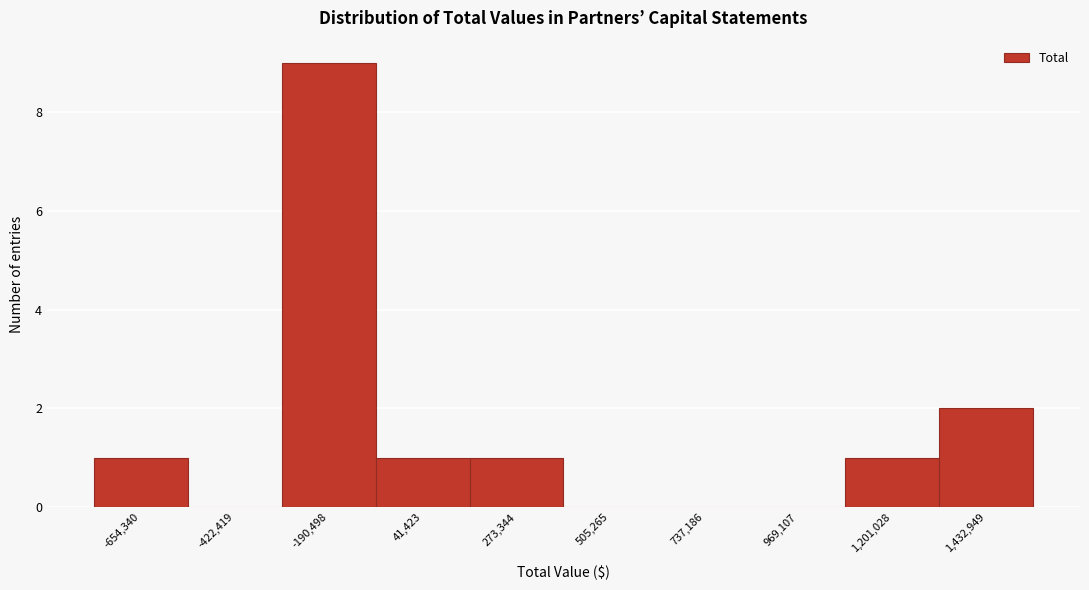

Reading left to right, extract all data points from this chart.

-654,340=1	-422,419=0	-190,498=9	41,423=1	273,344=1	505,265=0	737,186=0	969,107=0	1,201,028=1	1,432,949=2